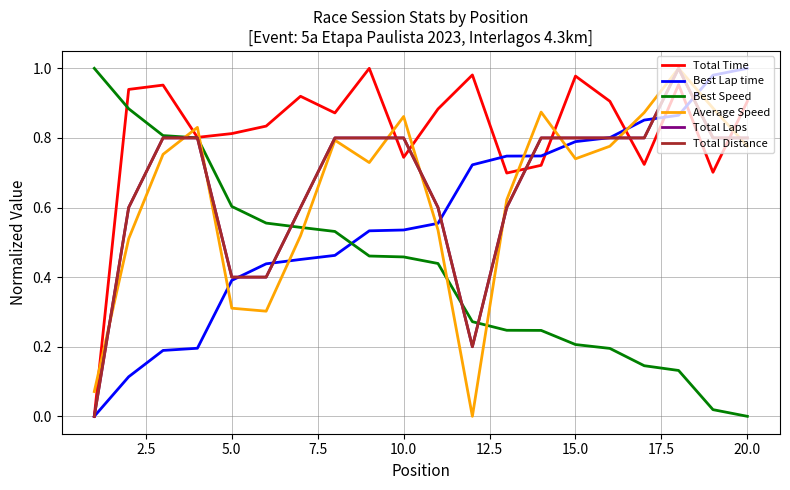

Which series has the largest total across all categories?

Total Time